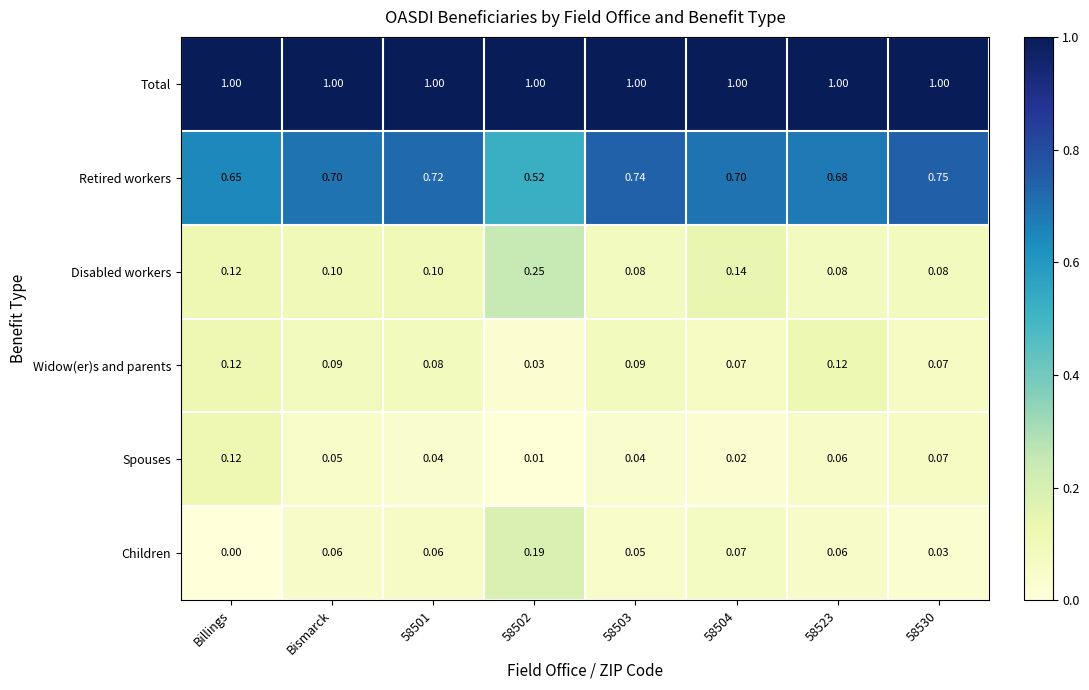

Rank the series at 58503 from lowest to highest value.

Spouses, Children, Disabled workers, Widow(er)s and parents, Retired workers, Total